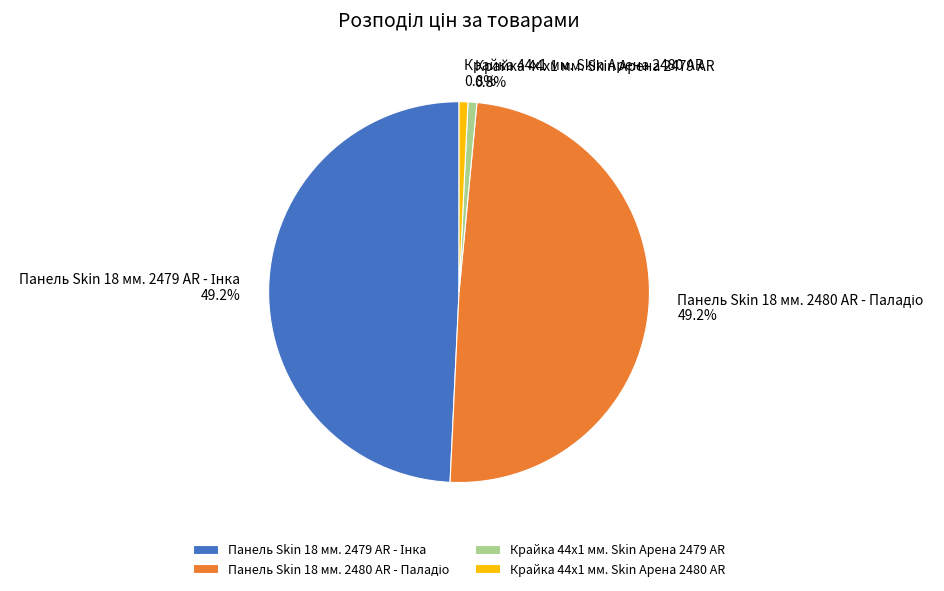

Is there a majority slice in this chart?

No